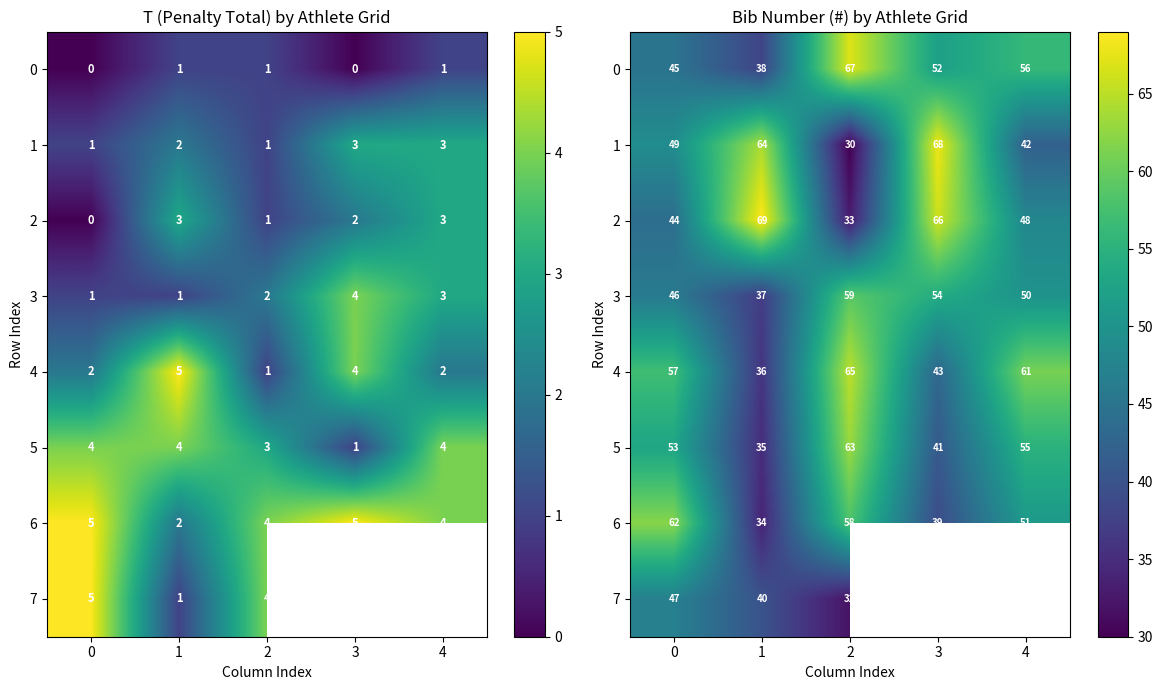

What is the minimum value shown in the chart?

30.0